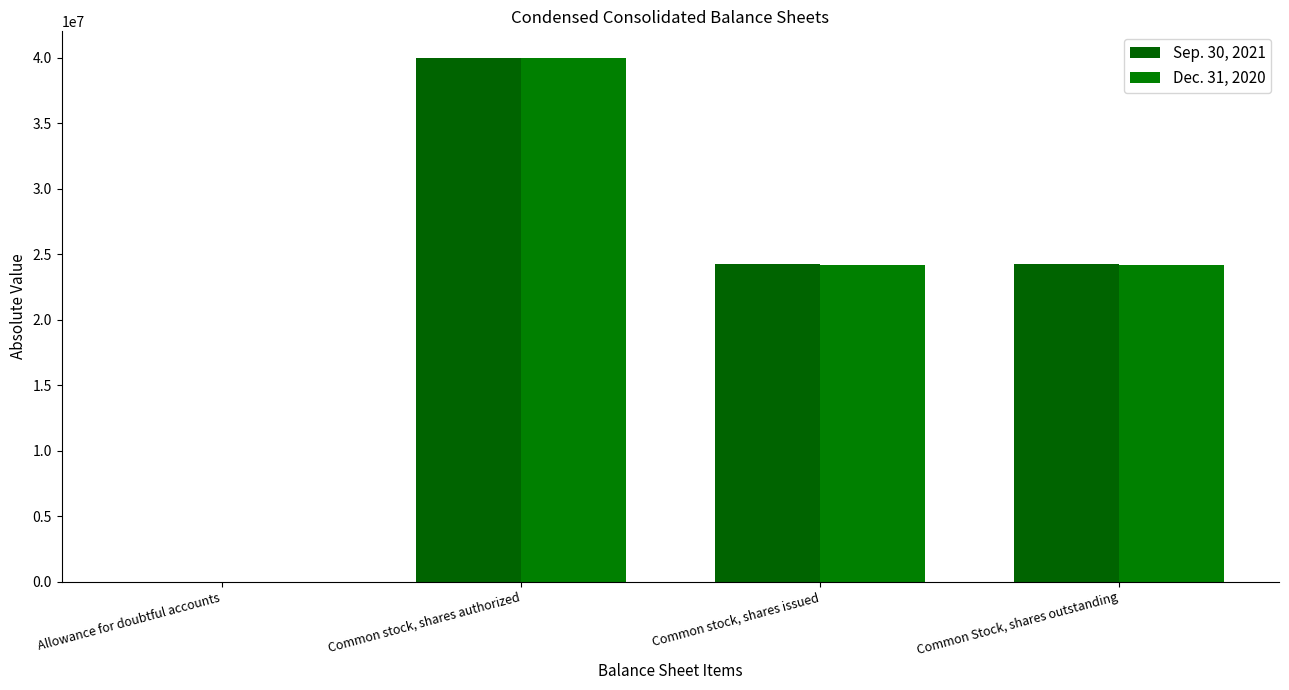

Which has a higher value, Allowance for doubtful accounts or Common stock, shares authorized?

Common stock, shares authorized